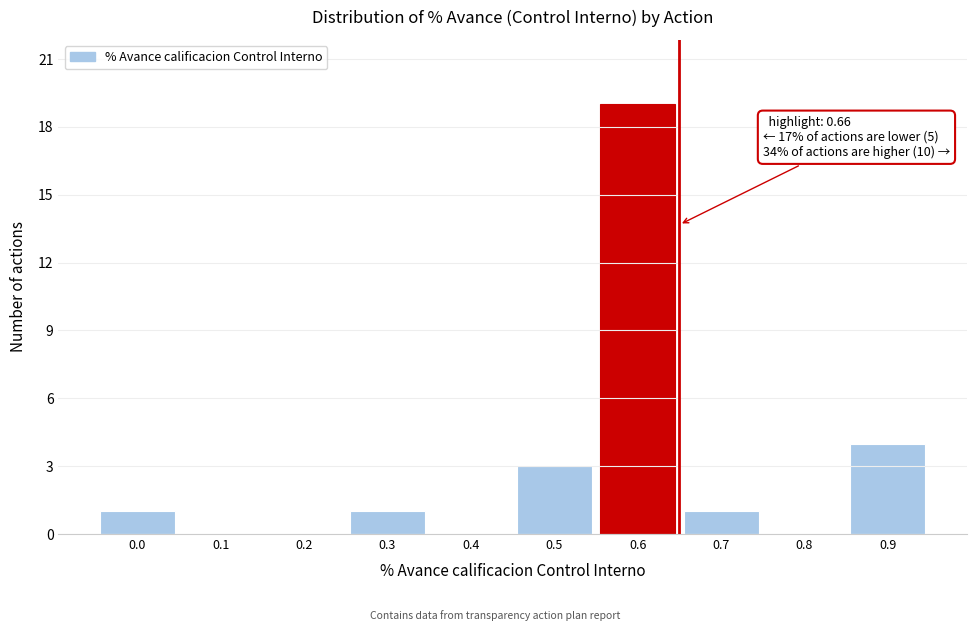

Reading left to right, list all the values displayed in this chart.

0.0=1	0.1=0	0.2=0	0.3=1	0.4=0	0.5=3	0.6=19	0.7=1	0.8=0	0.9=4